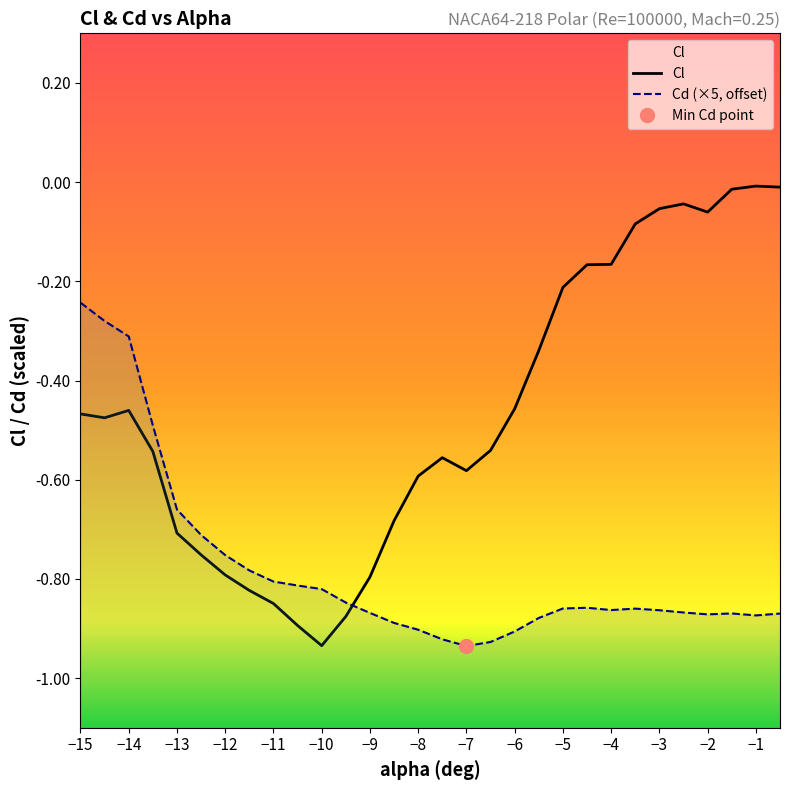

Where is Cl nearest to the value 0?

−1